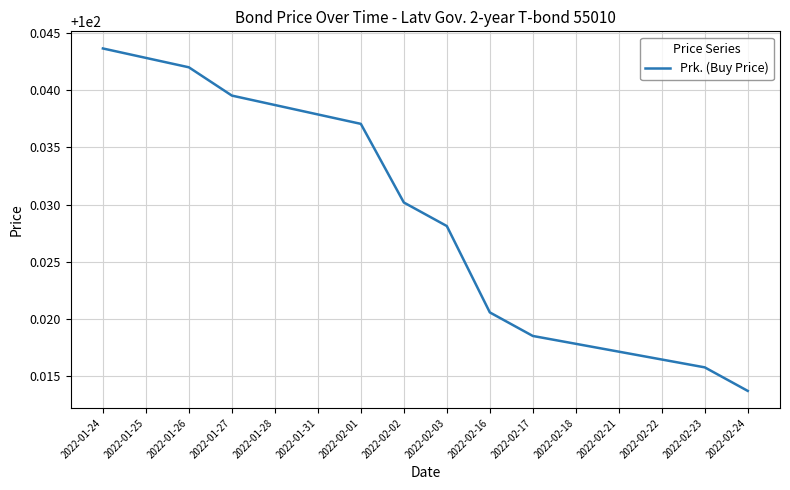

Which label corresponds to the largest value in the chart?

2022-01-24